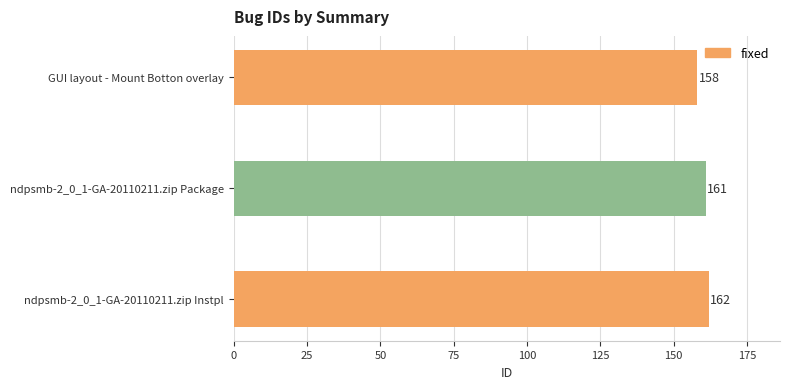

The chart shows a value of 97 at ndpsmb-2_0_1-GA-20110211.zip Package. True or false?

False